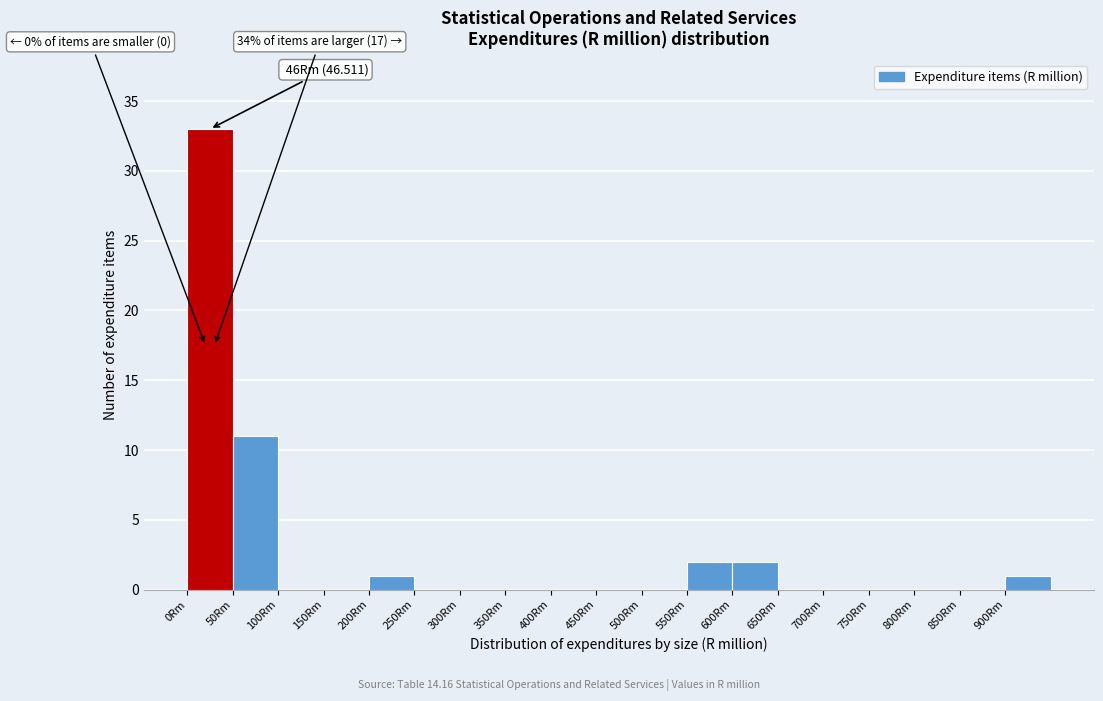

Which range on the x-axis has the tallest bar?

0 to 50